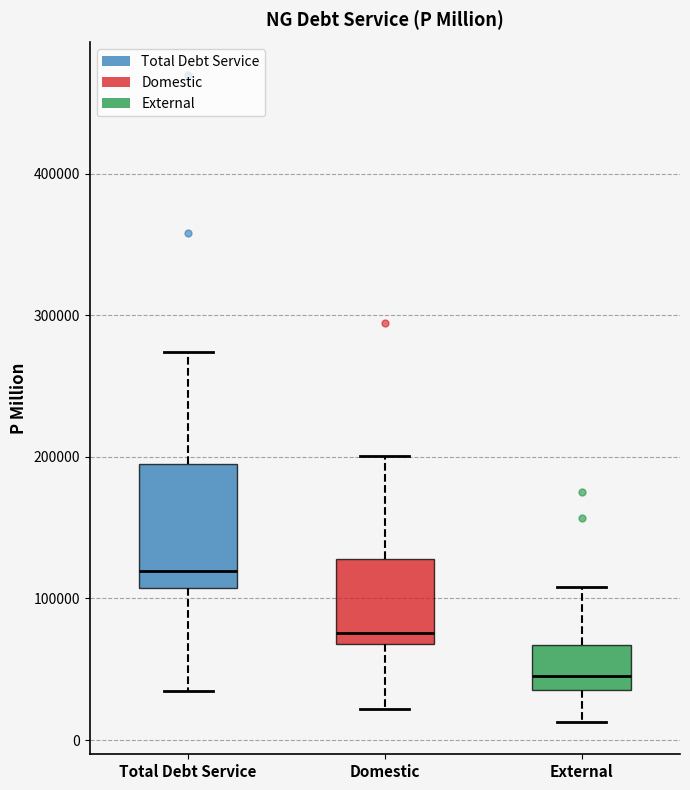

Reading left to right, transcribe this box plot: for each box, give where its median line is, the range the box spans, and where its two whiskers end, as read against the y-axis. The values are not printed on the chart, so give them approximately, as read against the axis.

Total Debt Service: median 120000, box 110000 to 200000, whiskers 30000 to 270000
Domestic: median 80000, box 70000 to 130000, whiskers 20000 to 200000
External: median 50000, box 40000 to 70000, whiskers 10000 to 110000